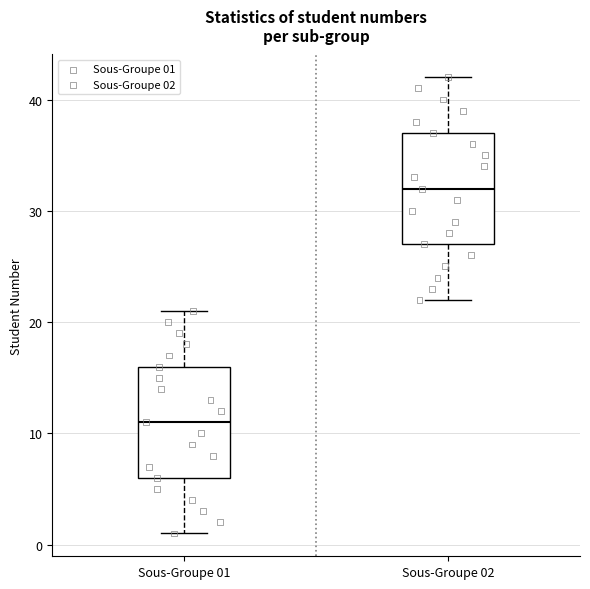

Reading left to right, transcribe this box plot: for each box, give where its median line is, the range the box spans, and where its two whiskers end, as read against the y-axis. The values are not printed on the chart, so give them approximately, as read against the axis.

Sous-Groupe 01: median 11, box 6 to 16, whiskers 1 to 21
Sous-Groupe 02: median 32, box 27 to 37, whiskers 22 to 42